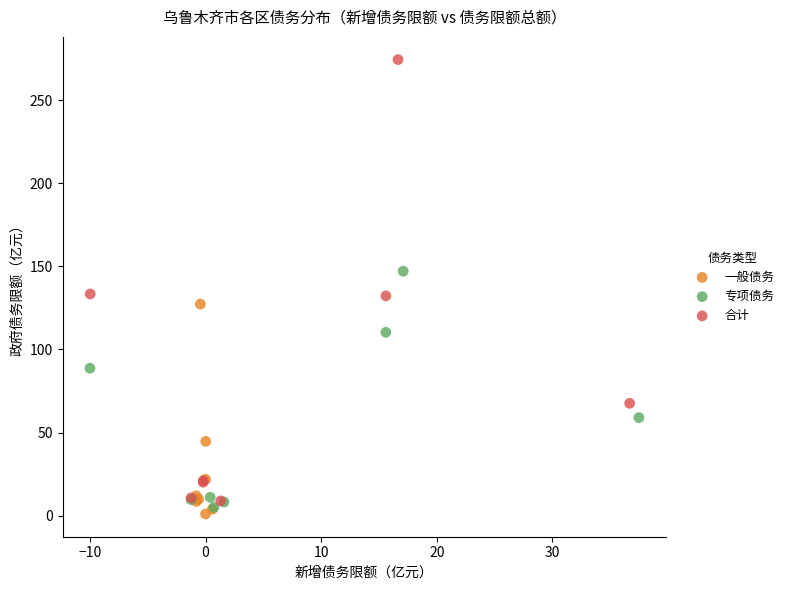

What are all the series names shown in the legend?

一般债务, 专项债务, 合计